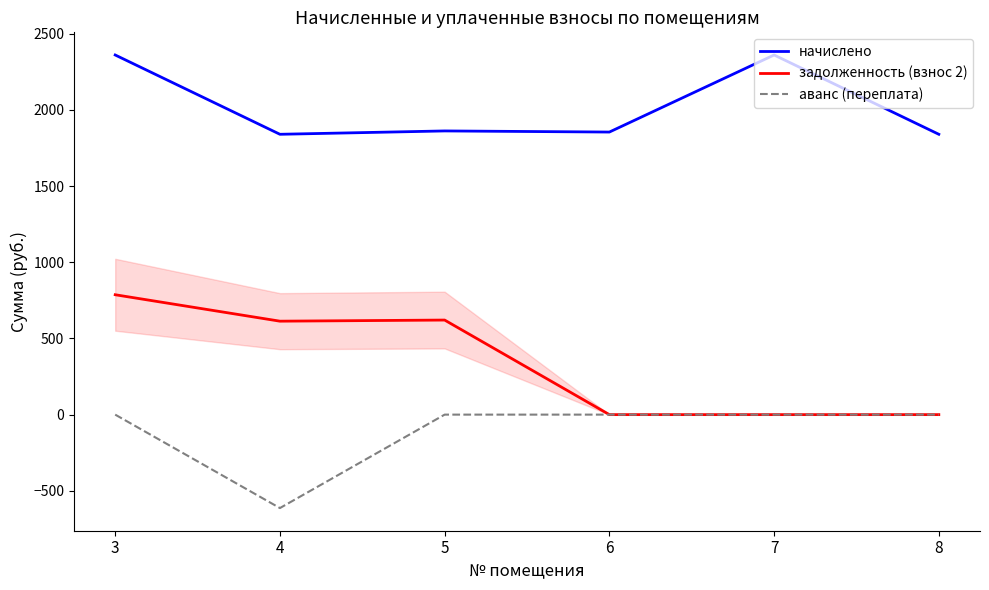

True or false: начислено and аванс (переплата) cross at least once.

False